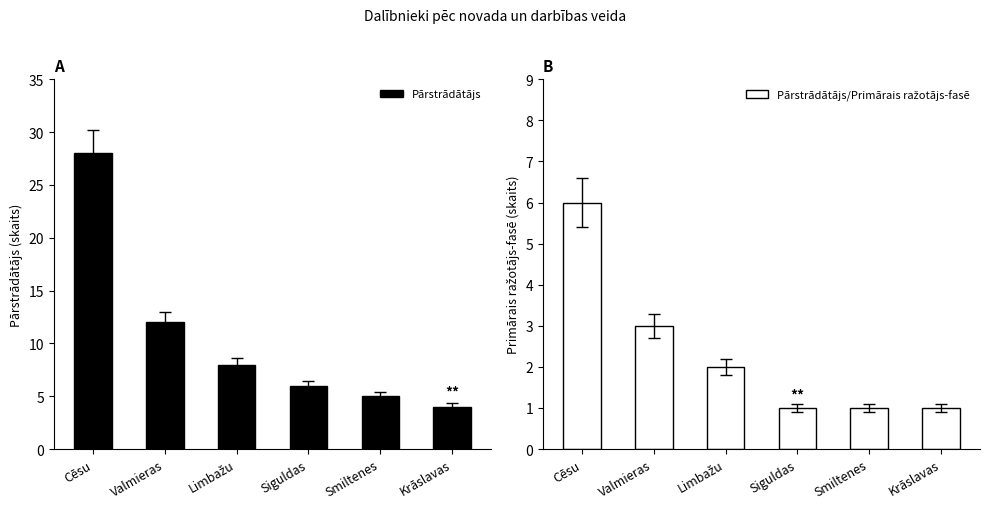

Which has a higher value, Krāslavas or Smiltenes?

Smiltenes